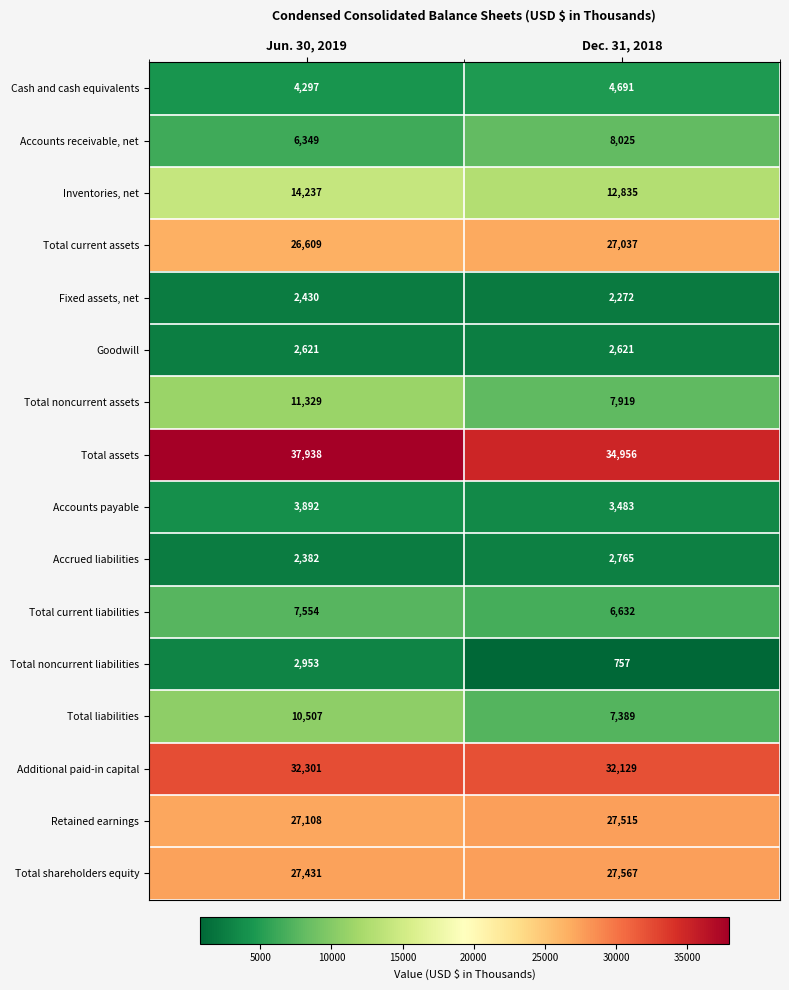

At which category is the sum across all series the highest?

Jun. 30, 2019